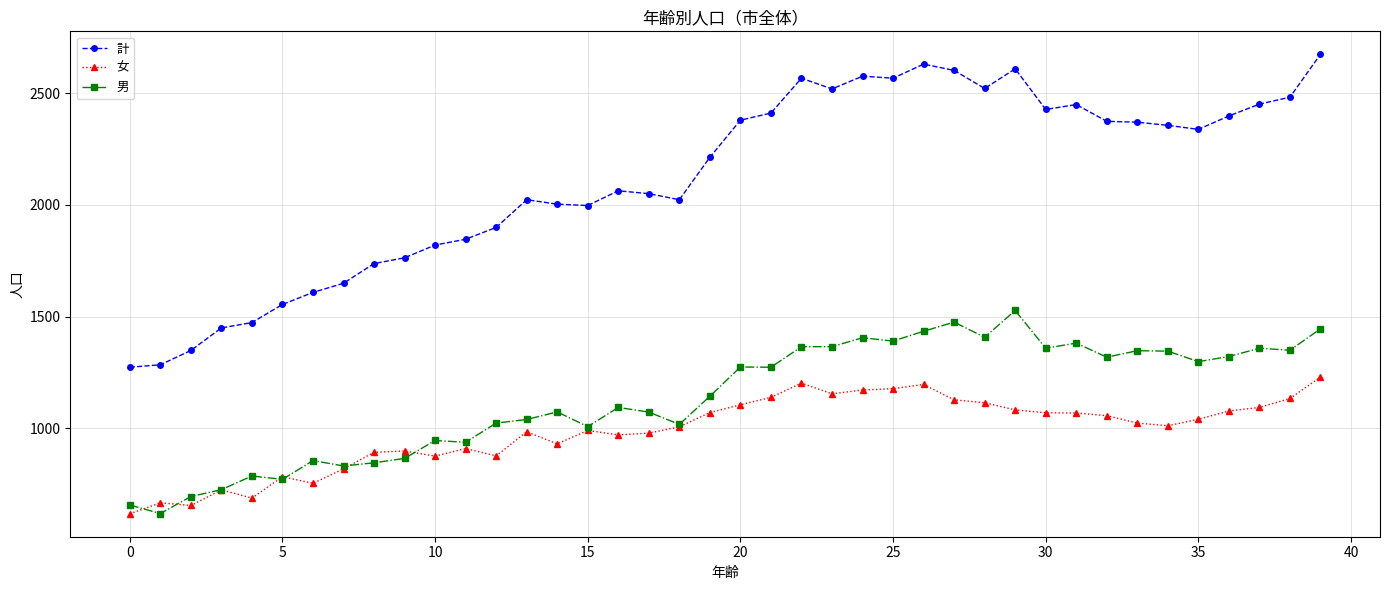

True or false: 計 and 男 cross at least once.

False